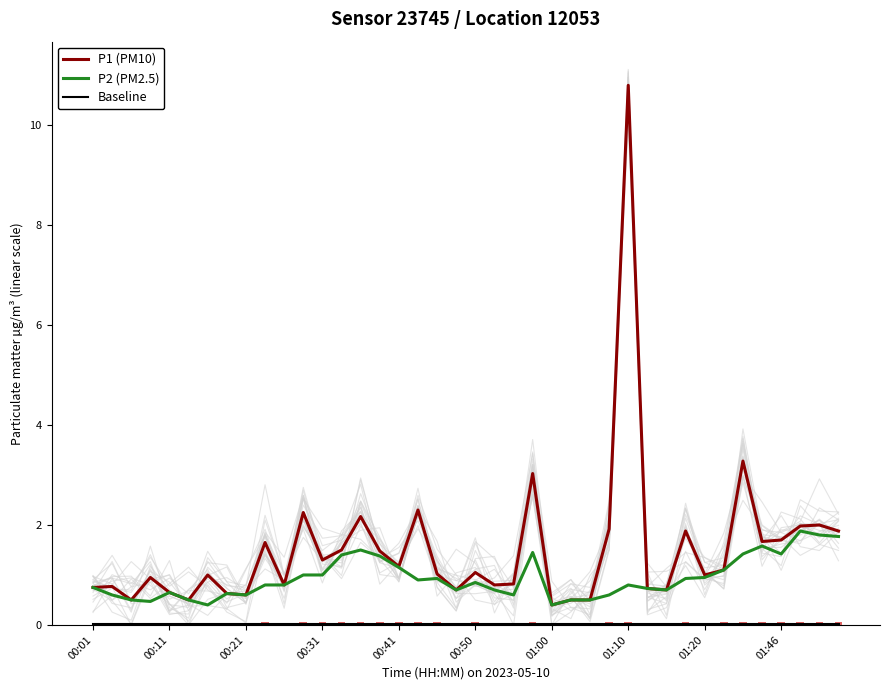

Reading left to right, transcribe all the data shown in this chart.

P1 (PM10): 0.8	0.8	0.5	0.9	0.7	0.5	1.0	0.6	0.6	1.6	0.8	2.2	1.3	1.5	2.2	1.5	1.2	2.3	1.0	0.7	1.1	0.8	0.8	3.0	0.4	0.5	0.5	1.9	10.8	0.7	0.7	1.9	1.0	1.1	3.3	1.7	1.7	2.0	2.0	1.9
P2 (PM2.5): 0.8	0.6	0.5	0.5	0.7	0.5	0.4	0.6	0.6	0.8	0.8	1.0	1.0	1.4	1.5	1.4	1.1	0.9	0.9	0.7	0.8	0.7	0.6	1.4	0.4	0.5	0.5	0.6	0.8	0.7	0.7	0.9	0.9	1.1	1.4	1.6	1.4	1.9	1.8	1.8
Baseline: 0.0	0.0	0.0	0.0	0.0	0.0	0.0	0.0	0.0	0.0	0.0	0.0	0.0	0.0	0.0	0.0	0.0	0.0	0.0	0.0	0.0	0.0	0.0	0.0	0.0	0.0	0.0	0.0	0.0	0.0	0.0	0.0	0.0	0.0	0.0	0.0	0.0	0.0	0.0	0.0